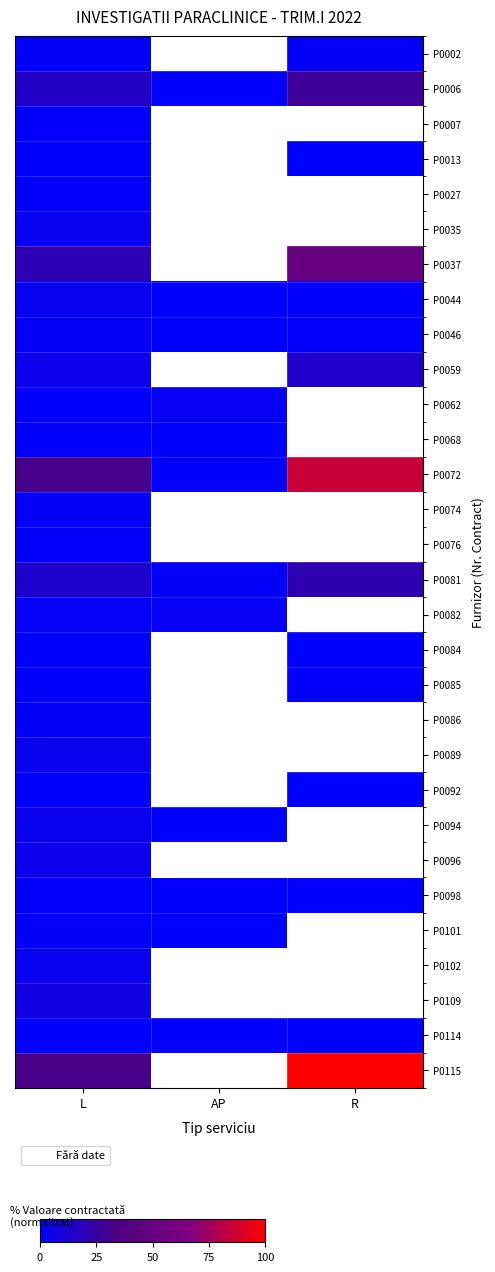

The P0084 series shows 0.3 at L. True or false?

False